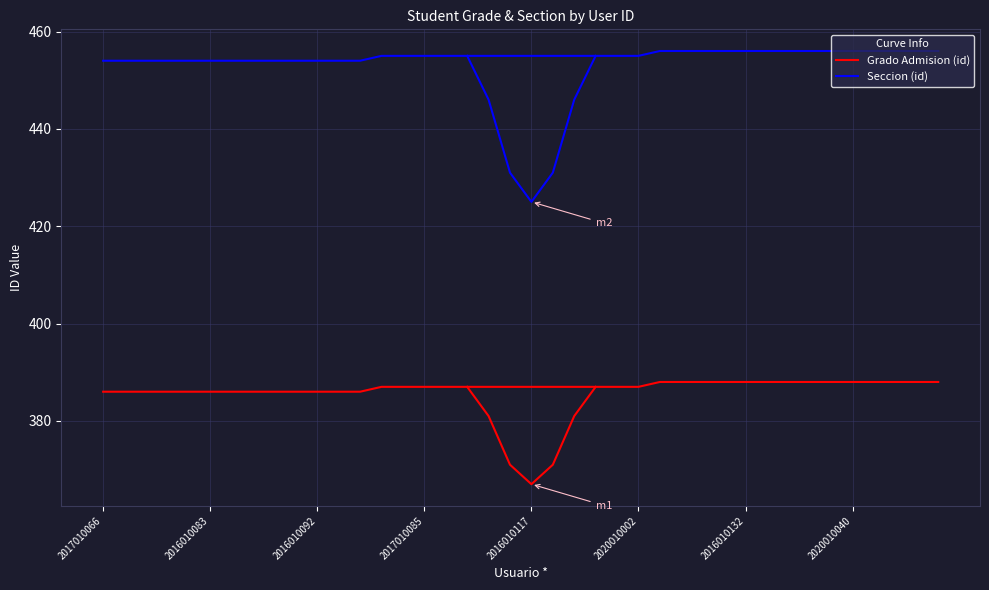

Count the number of categories in the chart.

40